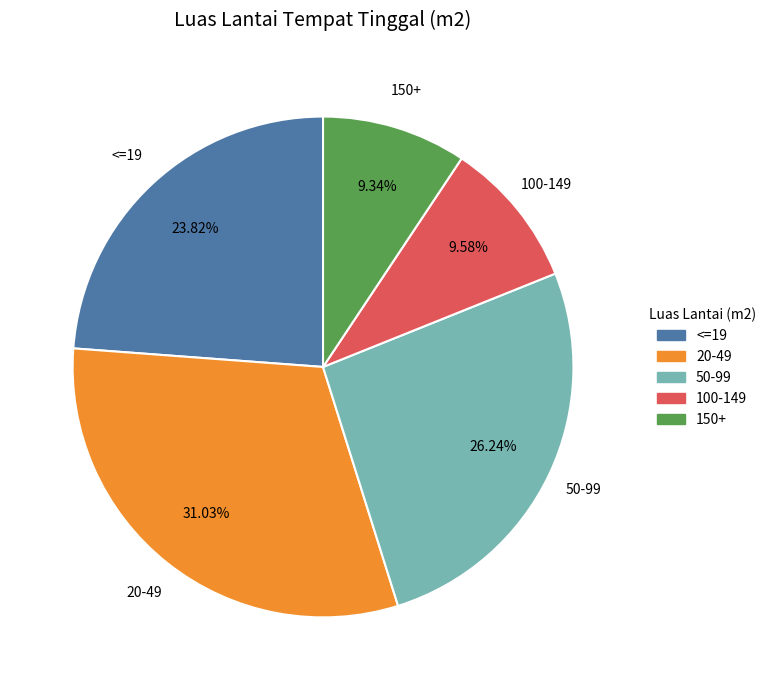

What percentage do 20-49 and 150+ together represent?

40.4%